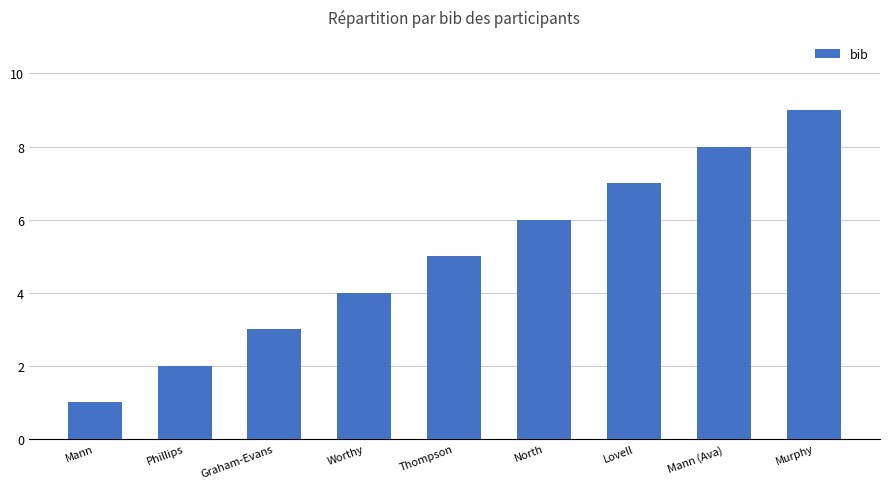

What is the difference between the values at Worthy and Thompson?

1